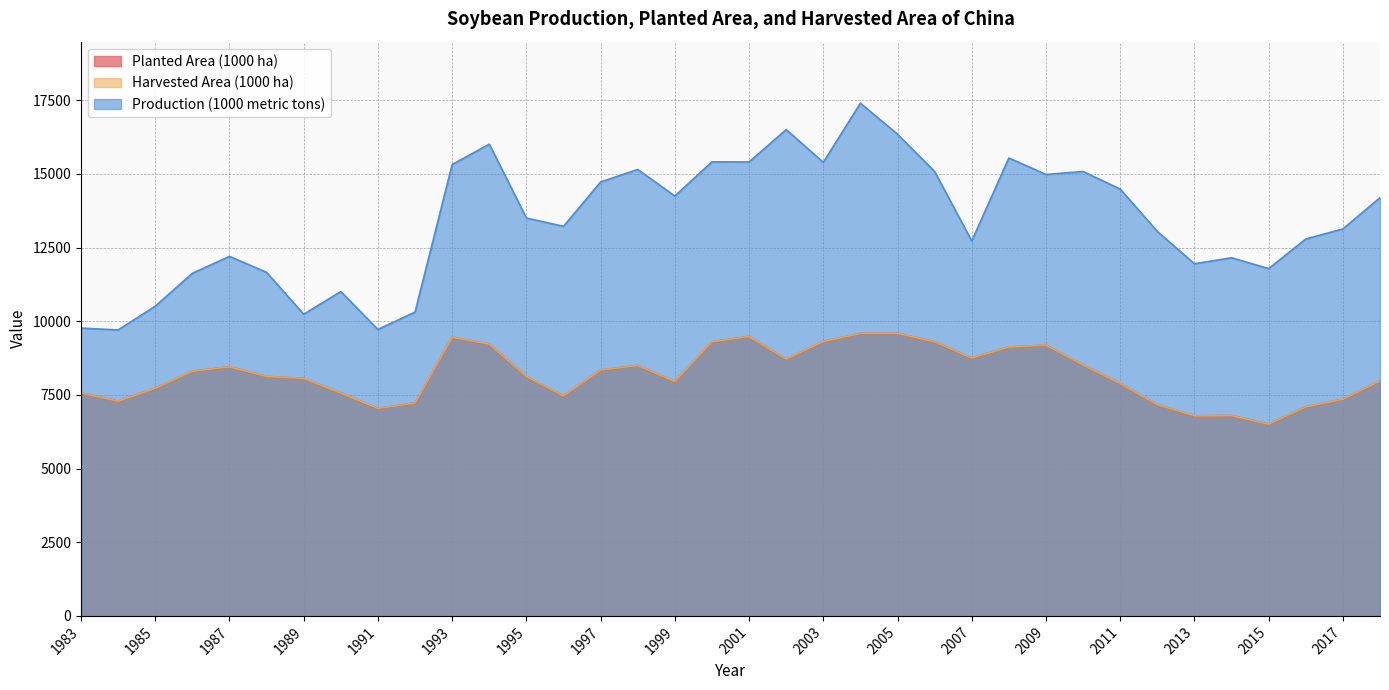

How many interior local valleys does the Planted Area (1000 ha) series have?

8